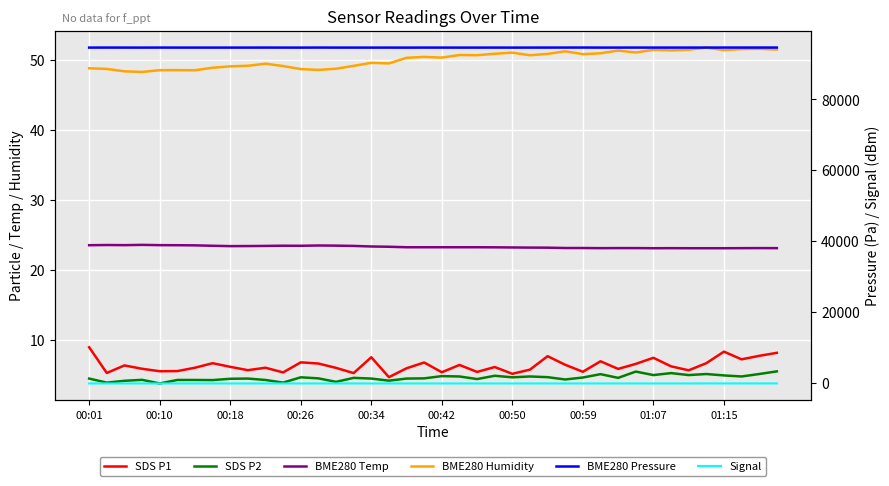

Between 31 and 22, which is larger?

31